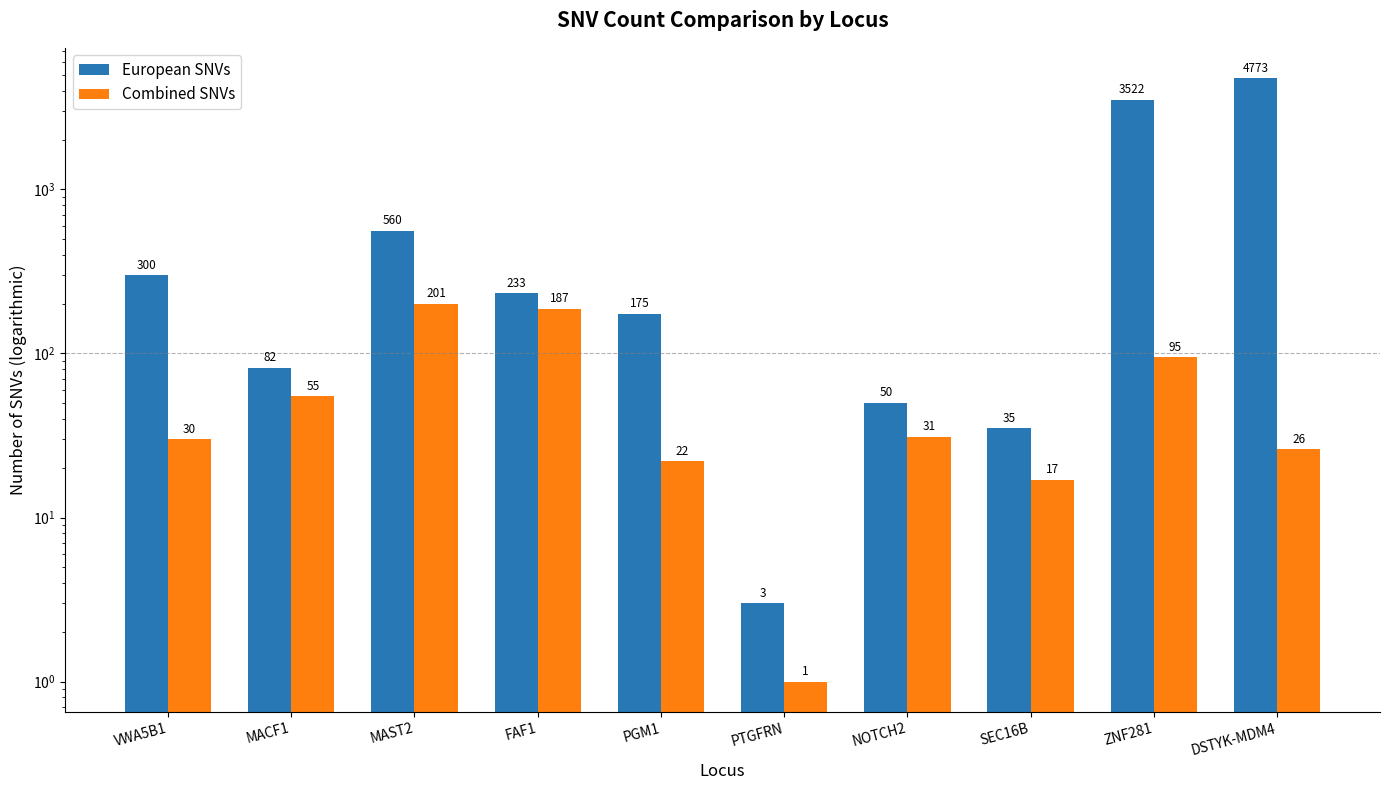

Reading right to left, list all the values displayed in this chart.

European SNVs: 4773	3522	35	50	3	175	233	560	82	300
Combined SNVs: 26	95	17	31	1	22	187	201	55	30